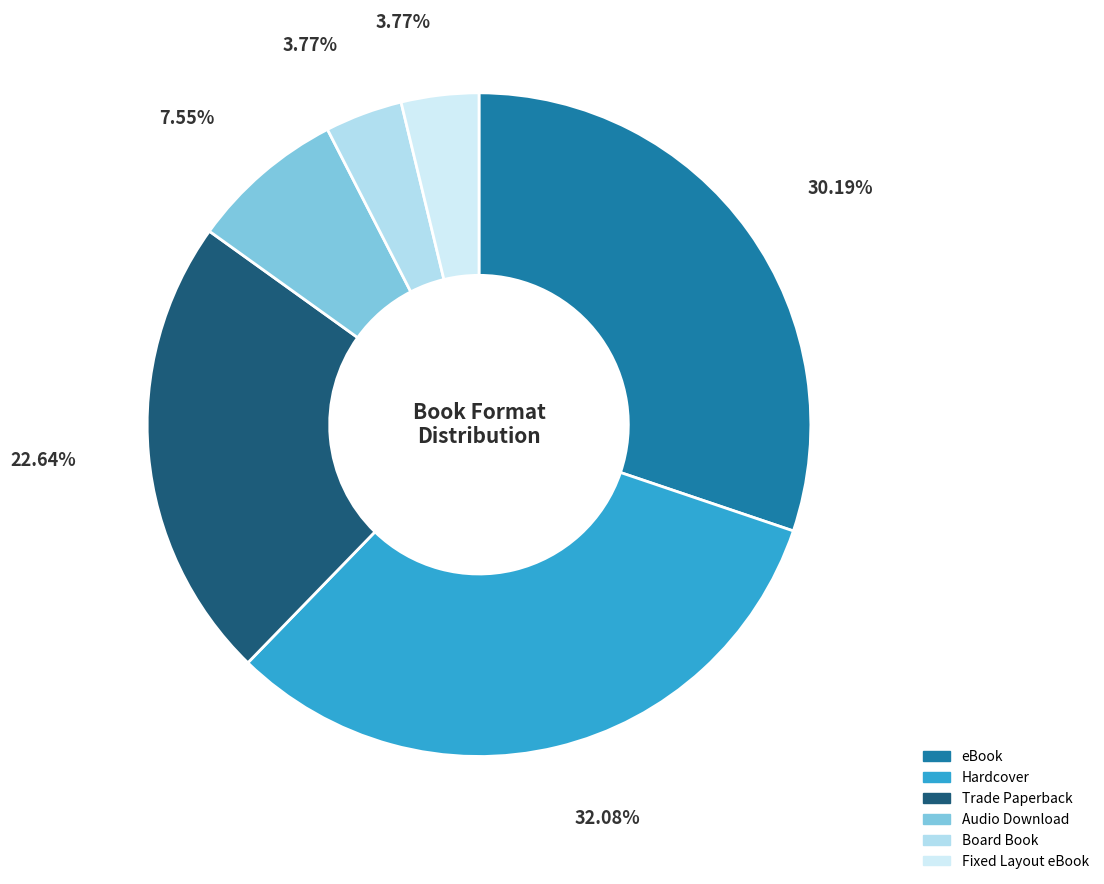

Between Fixed Layout eBook and Audio Download, which is larger?

Audio Download